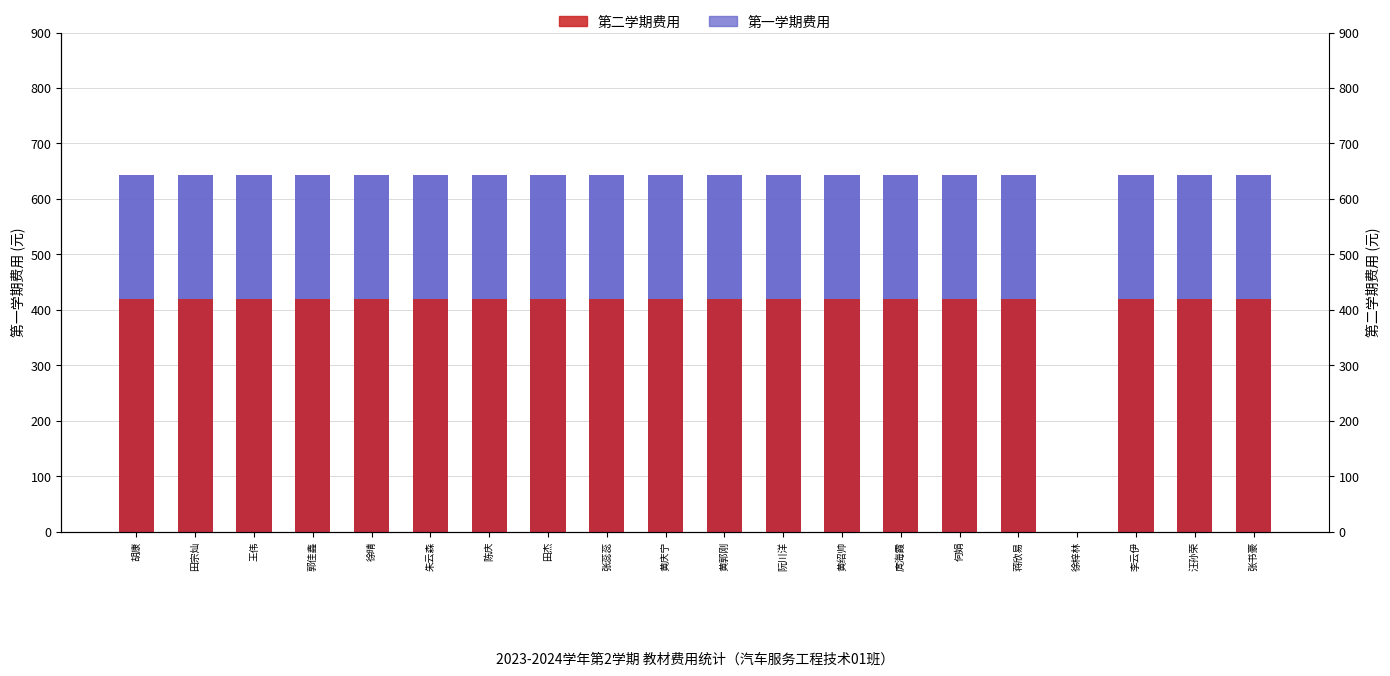

How many values in the 第一学期费用 series exceed 643?

19